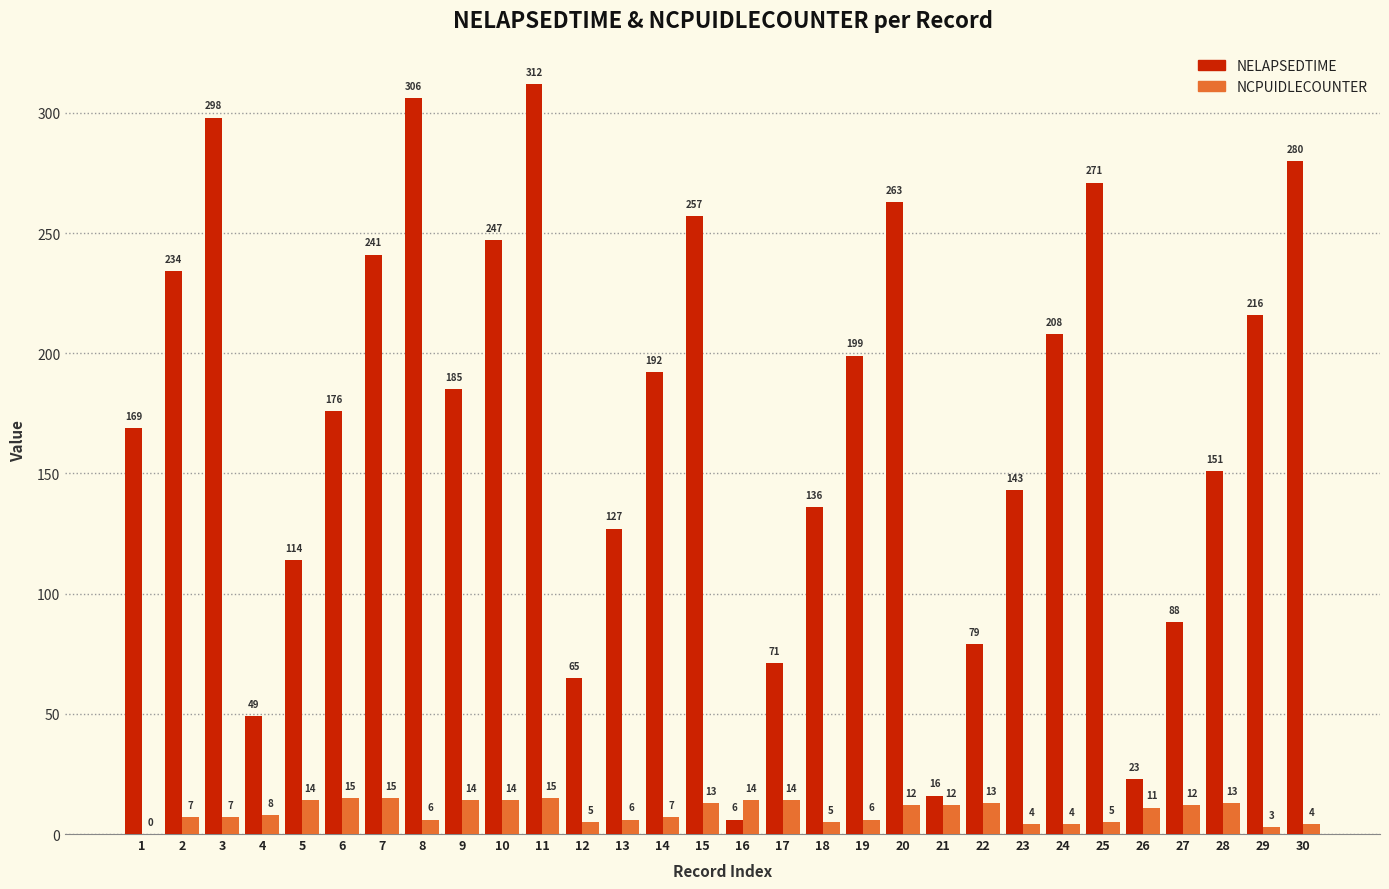

Are the bars grouped side by side (vs. stacked)?

Yes